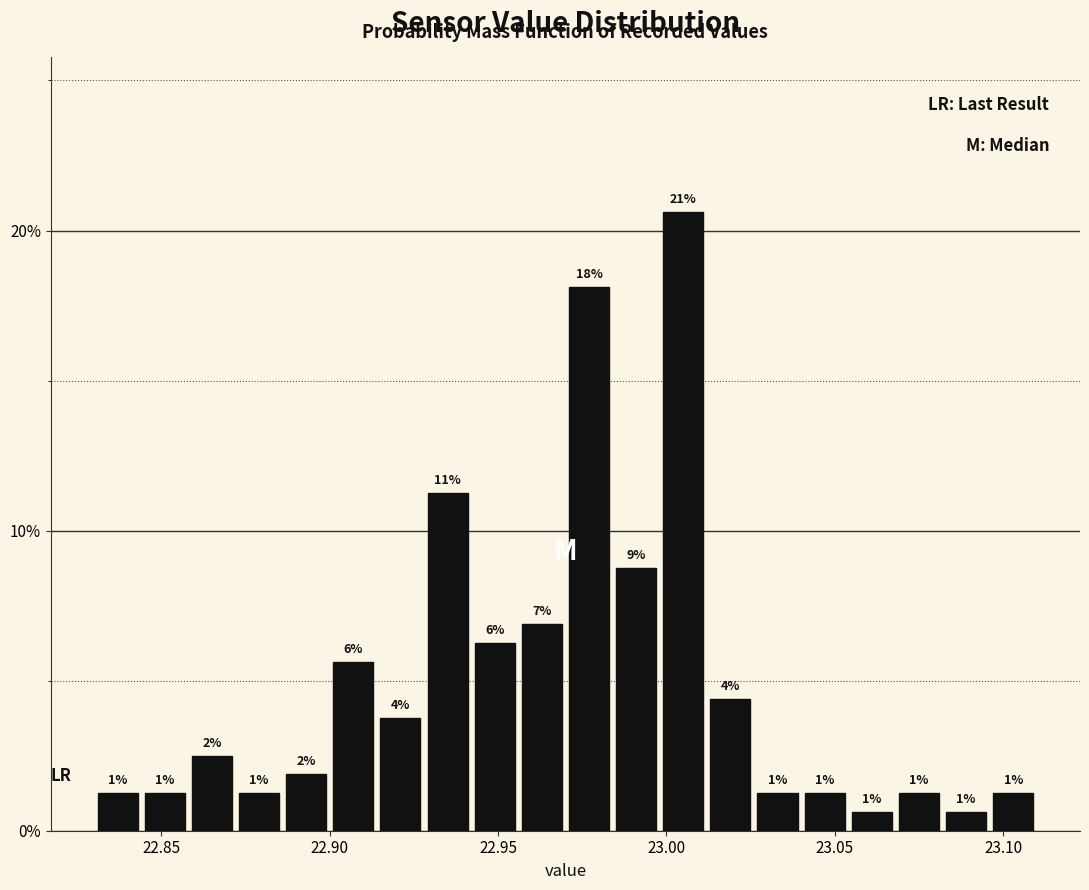

Read against the x-axis, roughly where is the centre of the tallest bar?

23.005